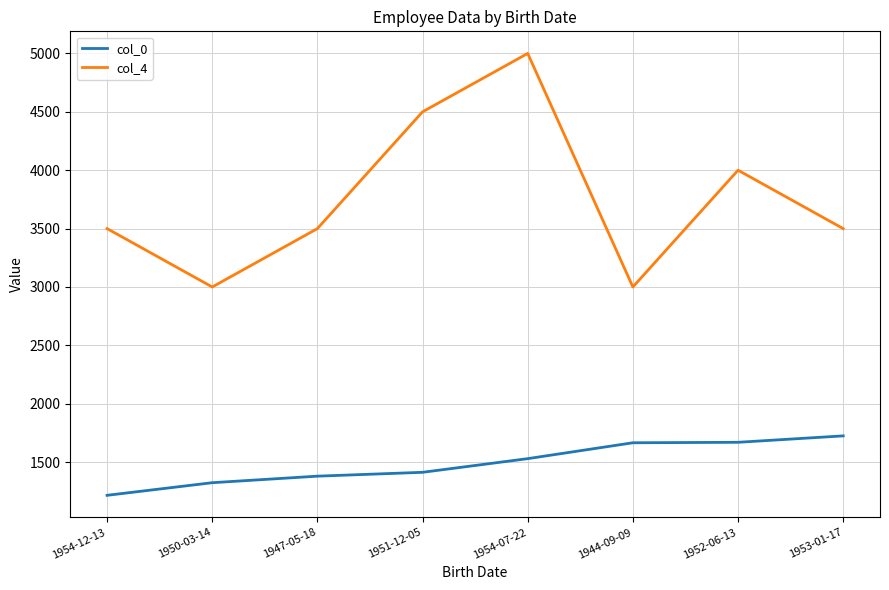

The value of col_4 at 1952-06-13 is 6455. True or false?

False